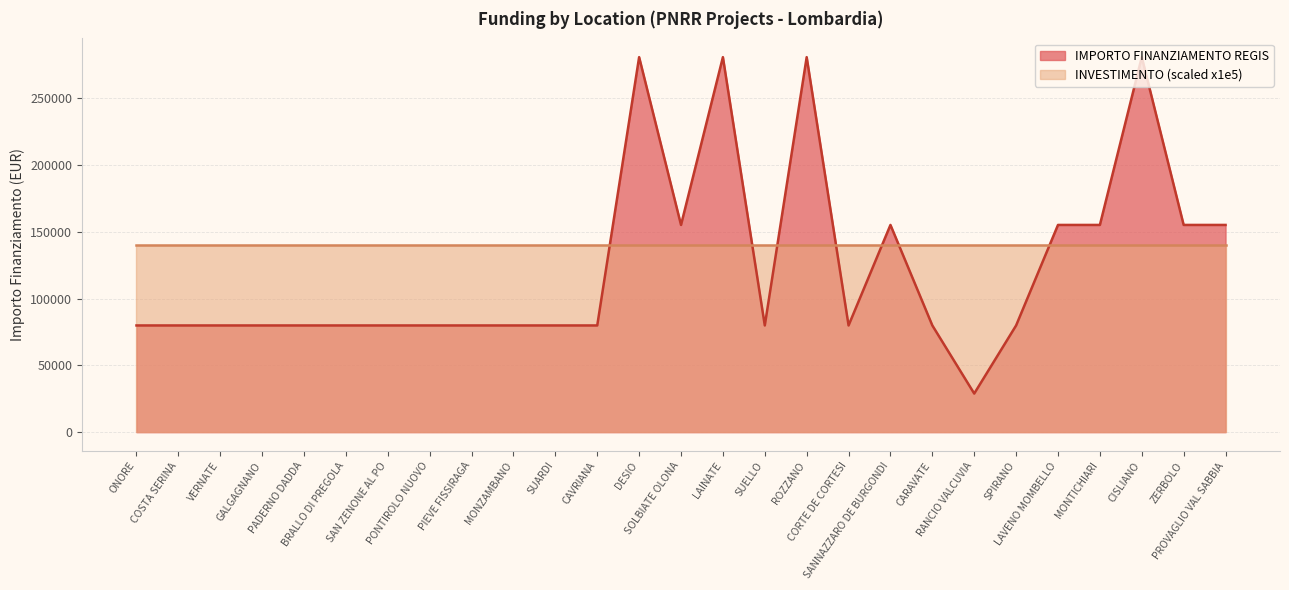

How many values are between 79922 and 155234?

22